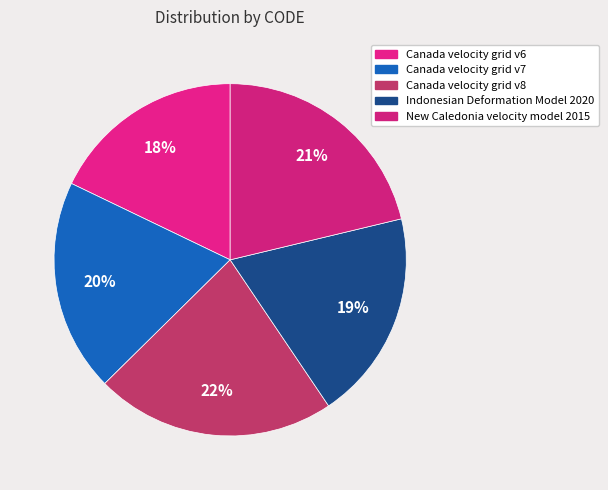

Count the number of slices in the pie.

5